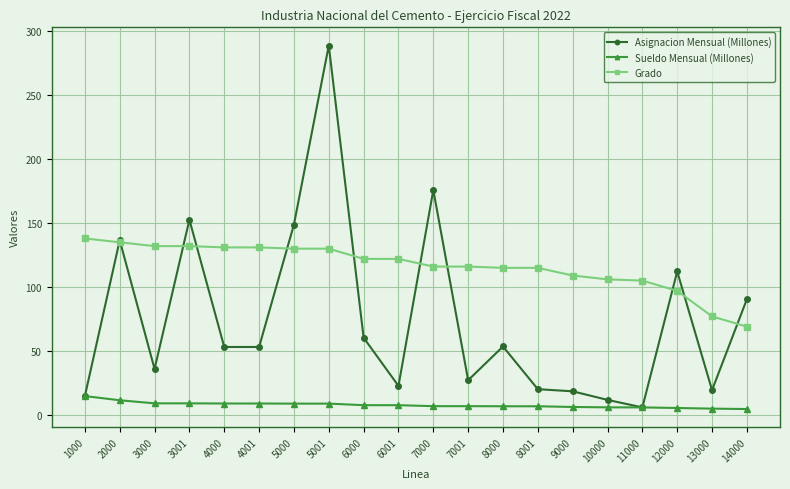

Rank the series at 6001 from lowest to highest value.

Sueldo Mensual (Millones), Asignacion Mensual (Millones), Grado